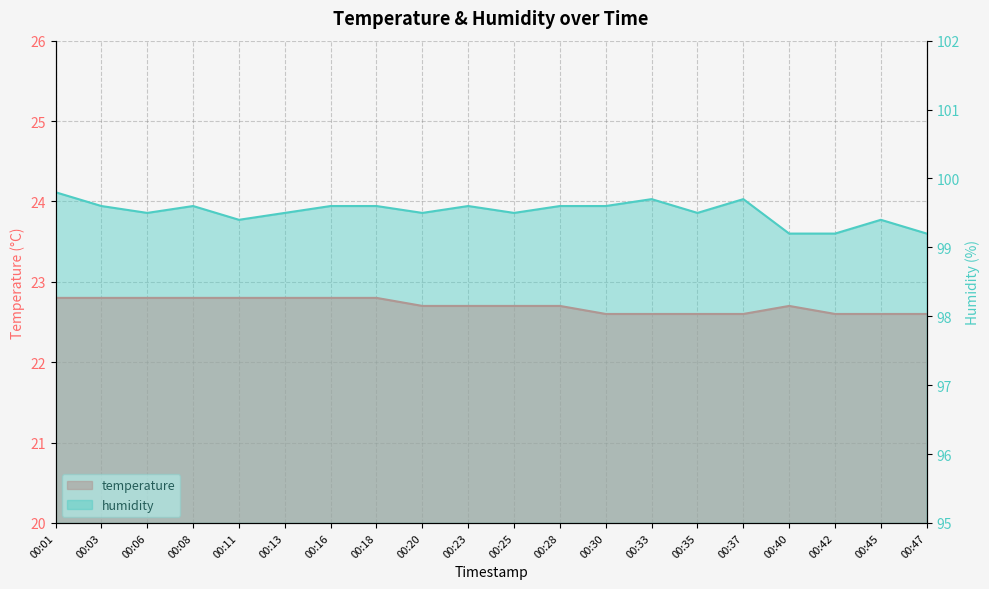

The temperature series shows 39.8 at 00:08. True or false?

False